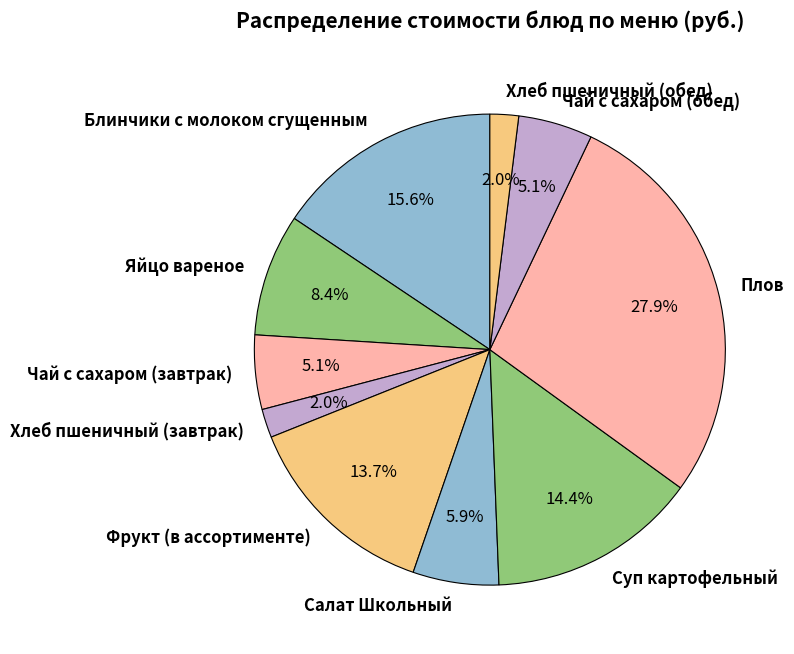

To the nearest percent, what percentage of the pie is Плов?

28%